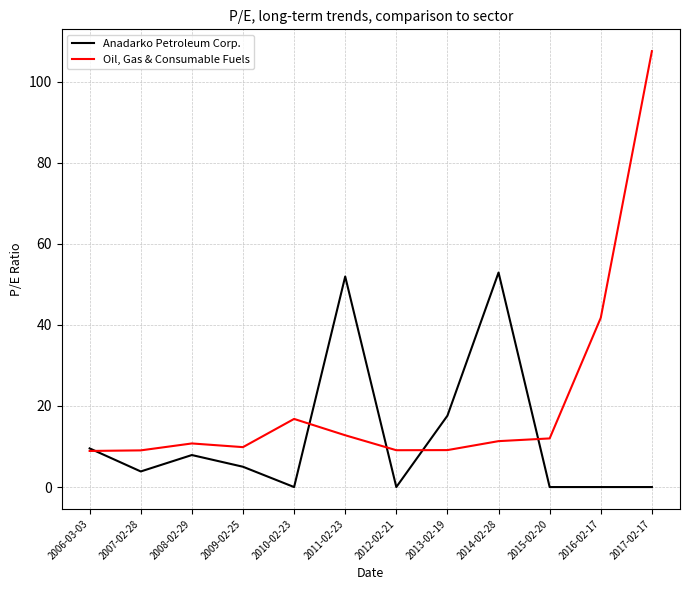

Which series has the largest range (max minus min)?

Oil, Gas & Consumable Fuels